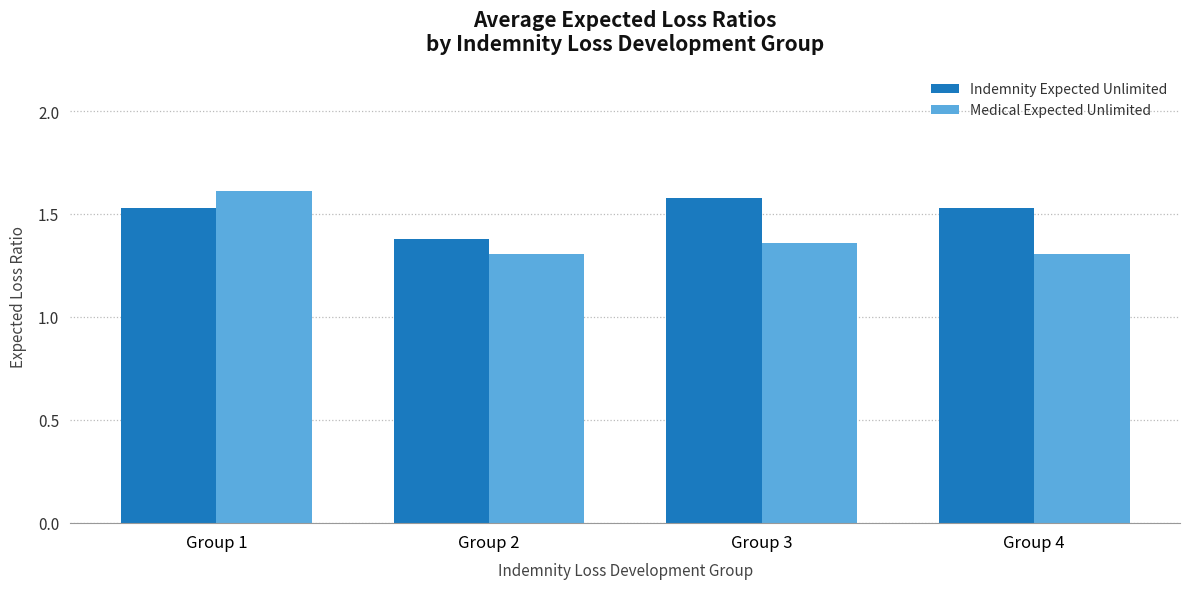

At how many categories does at least one series exceed 1?

4